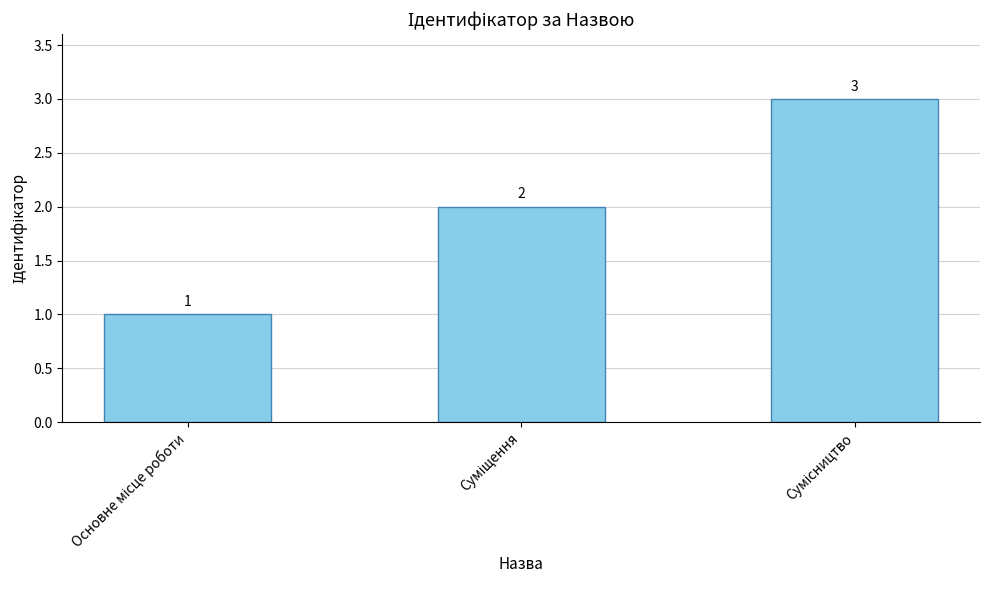

Count the values in the range 1 to 3.

3